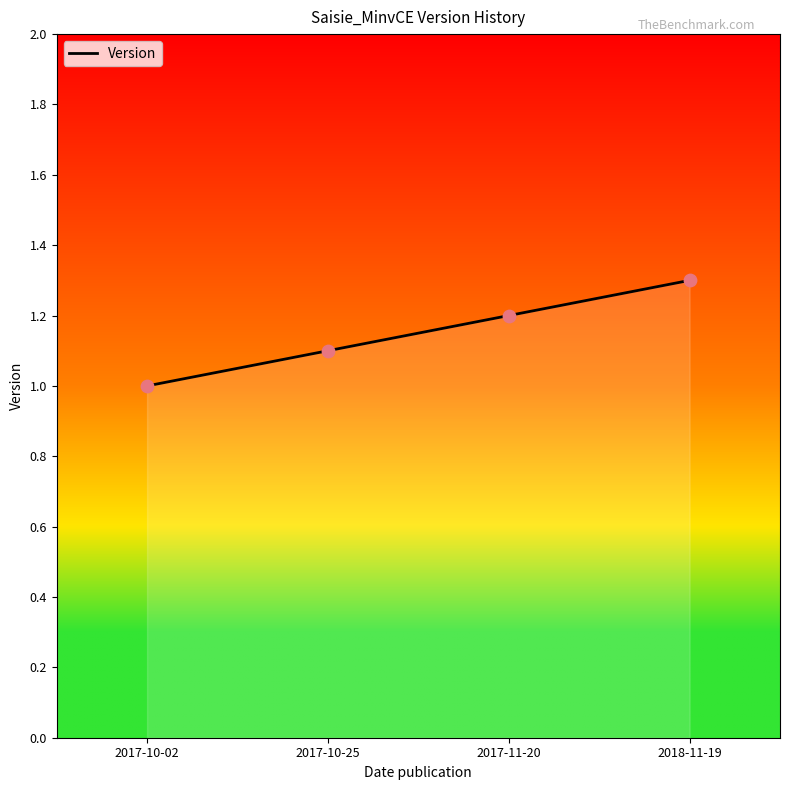

What is the ratio of the value at 2017-11-20 to the value at 2017-10-02?

1.2